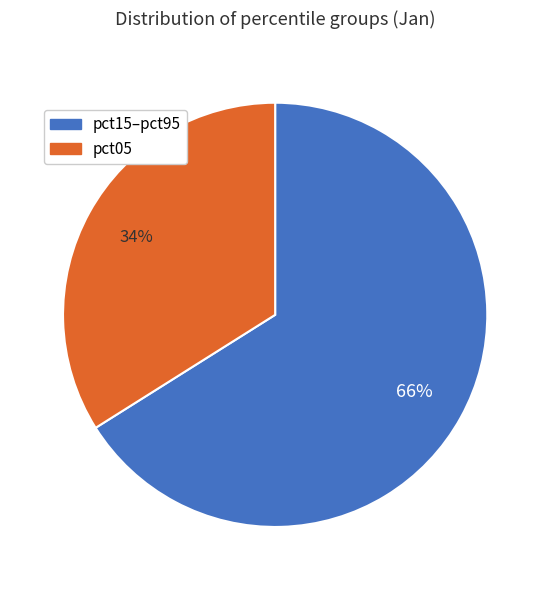

Does any single category account for the majority?

Yes